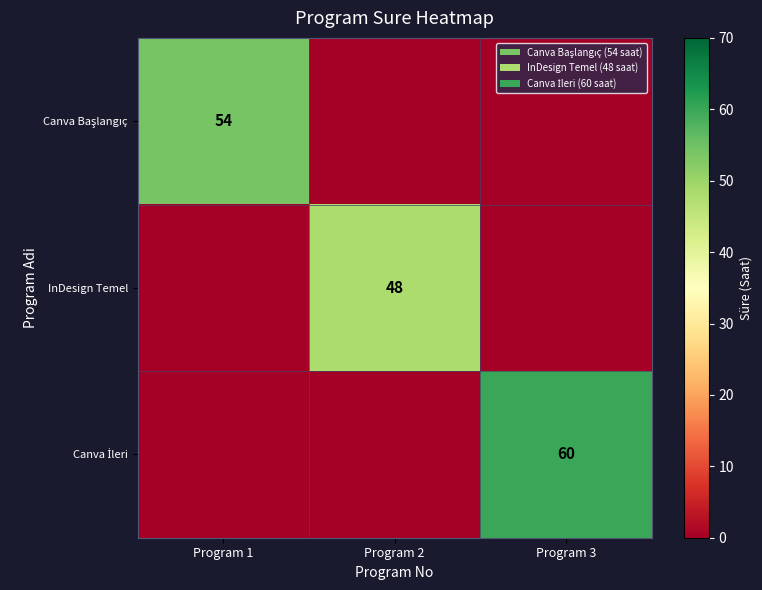

Is it true that InDesign Temel equals 75 at Program 2?

False